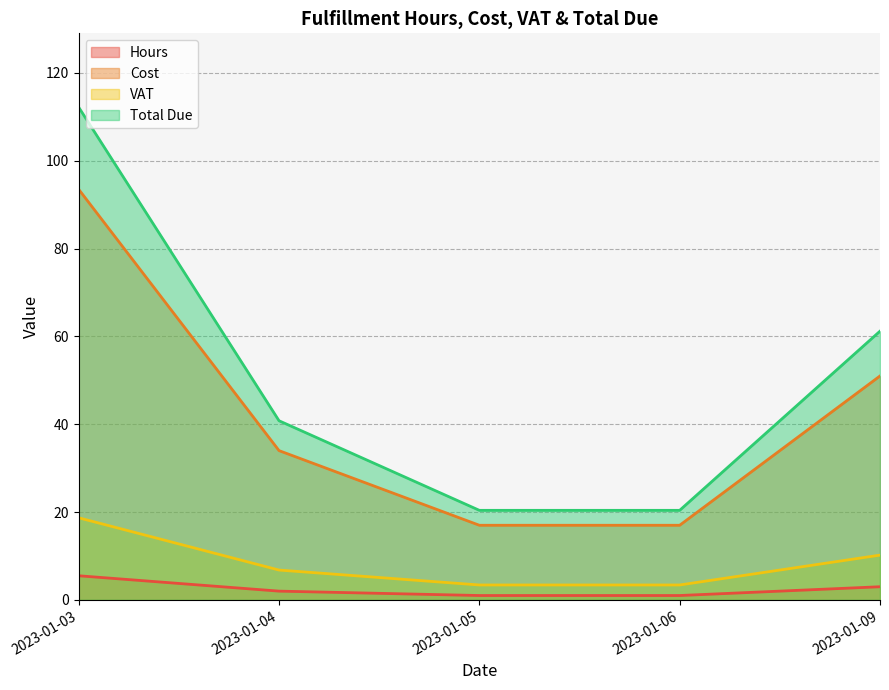

Rank the series by their maximum value, from lowest to highest.

Hours, VAT, Cost, Total Due